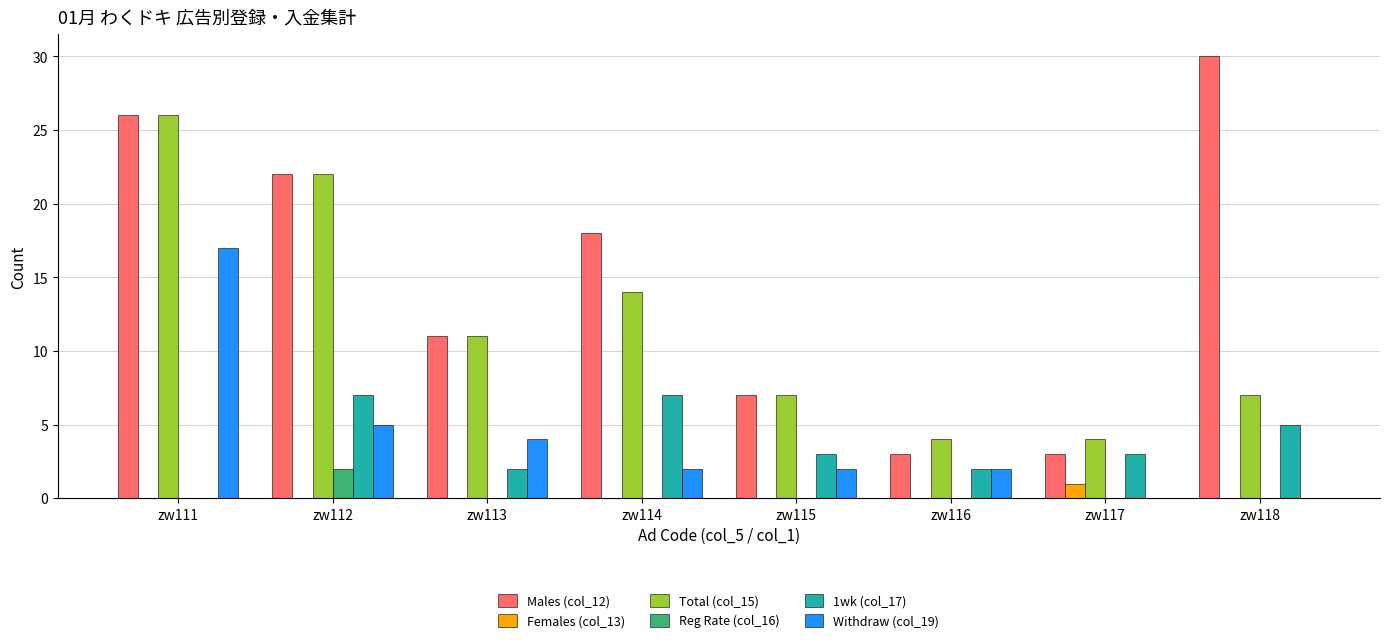

Reading right to left, list all the values displayed in this chart.

Males (col_12): zw118=30	zw117=3	zw116=3	zw115=7	zw114=18	zw113=11	zw112=22	zw111=26
Females (col_13): zw118=0	zw117=1	zw116=0	zw115=0	zw114=0	zw113=0	zw112=0	zw111=0
Total (col_15): zw118=7	zw117=4	zw116=4	zw115=7	zw114=14	zw113=11	zw112=22	zw111=26
Reg Rate (col_16): zw118=0	zw117=0	zw116=0	zw115=0	zw114=0	zw113=0	zw112=2	zw111=0
1wk (col_17): zw118=5	zw117=3	zw116=2	zw115=3	zw114=7	zw113=2	zw112=7	zw111=0
Withdraw (col_19): zw118=0	zw117=0	zw116=2	zw115=2	zw114=2	zw113=4	zw112=5	zw111=17